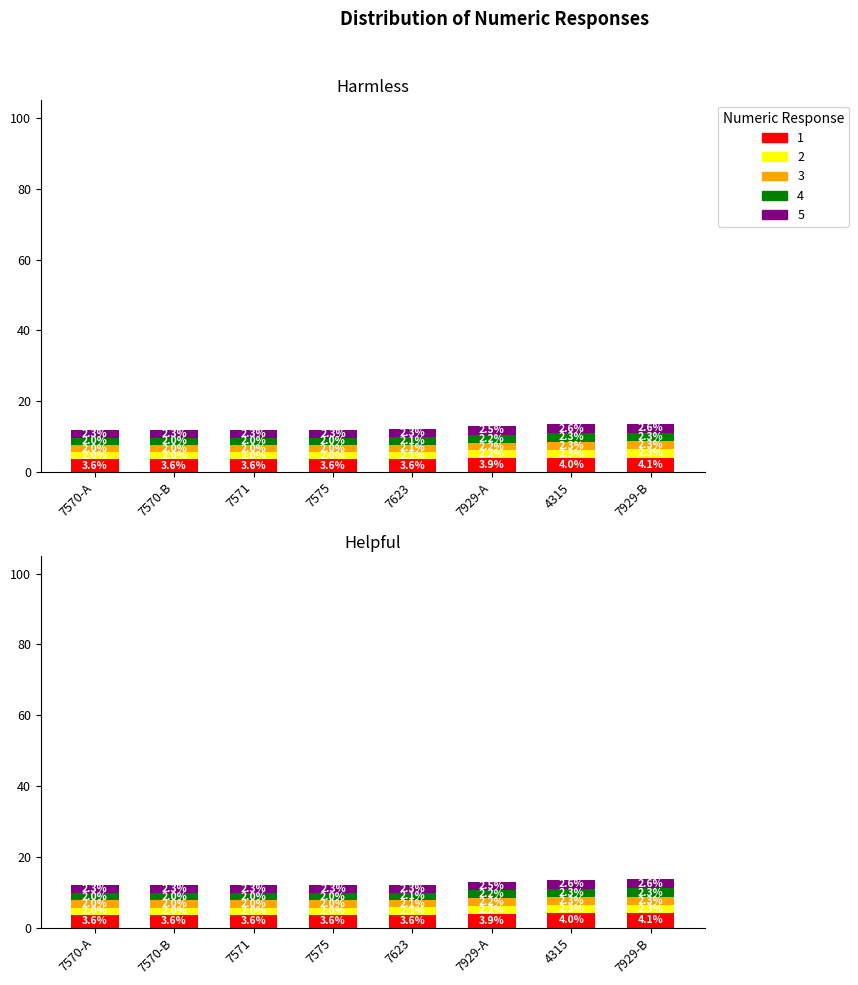

What is the ratio of the value at 7570-B to the value at 7623?

1.0